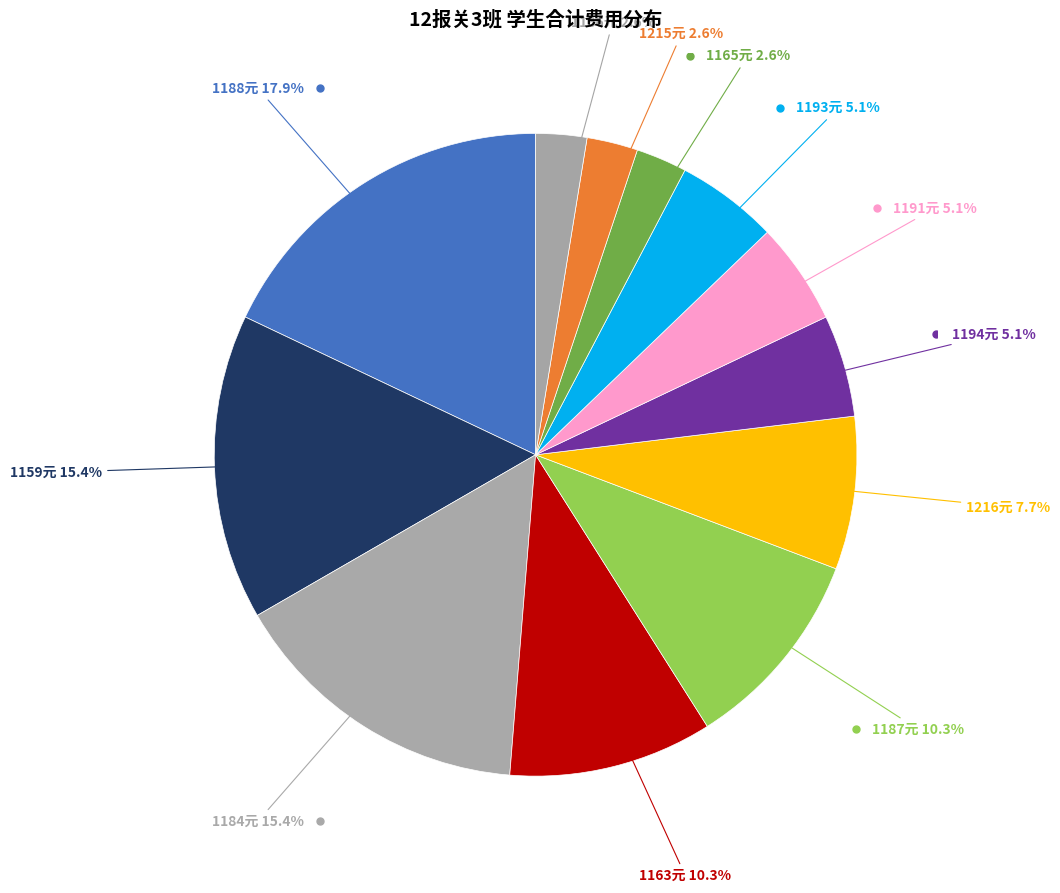

Does any single category account for the majority?

No